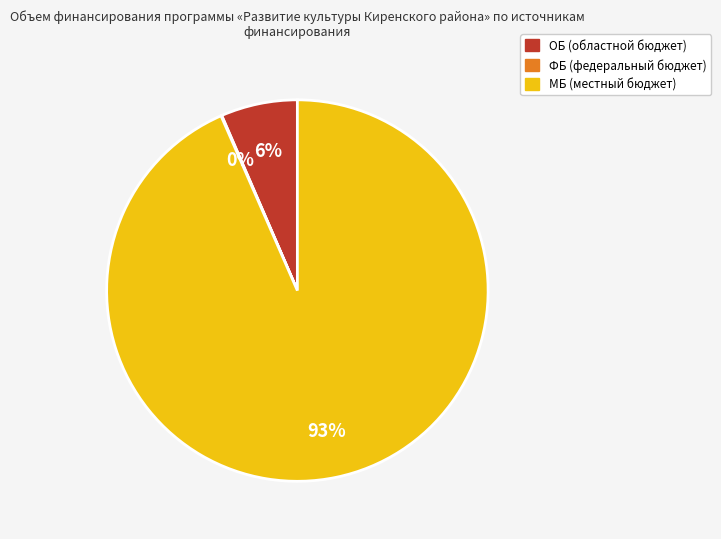

Is there a majority slice in this chart?

Yes